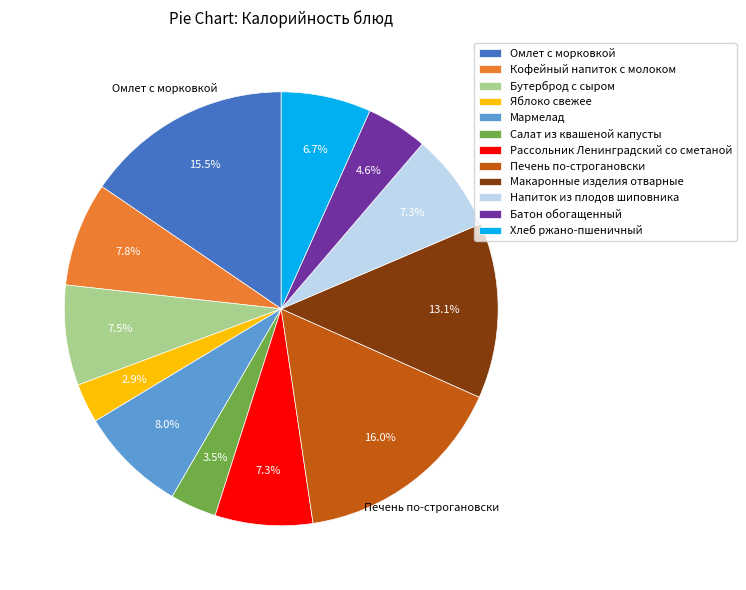

Is it true that Омлет с морковкой is 3% of the pie?

False